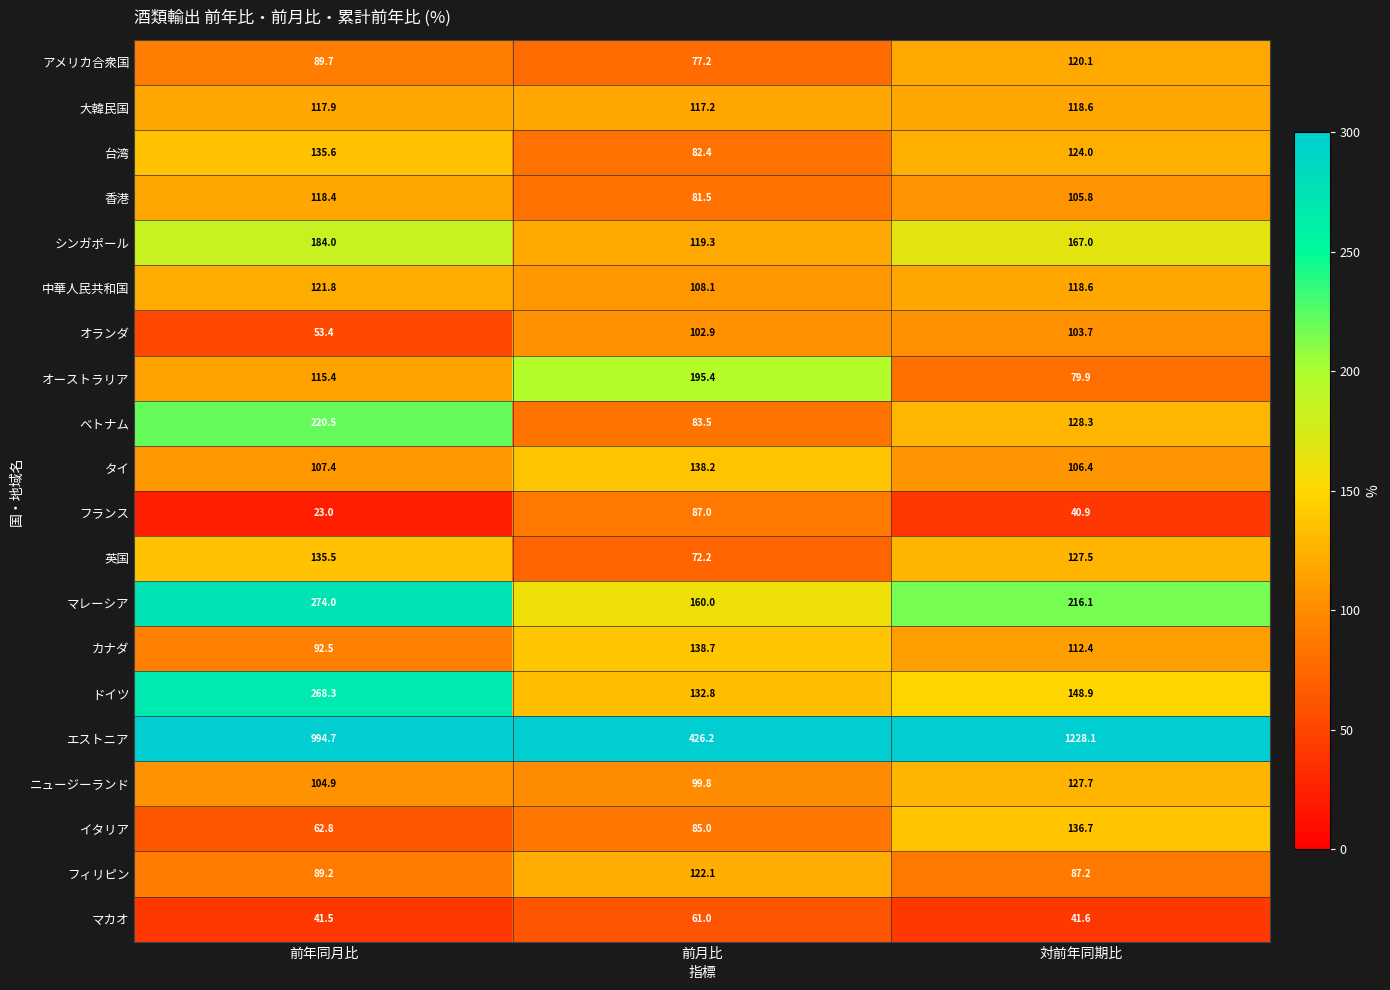

Which series has the largest range (max minus min)?

エストニア